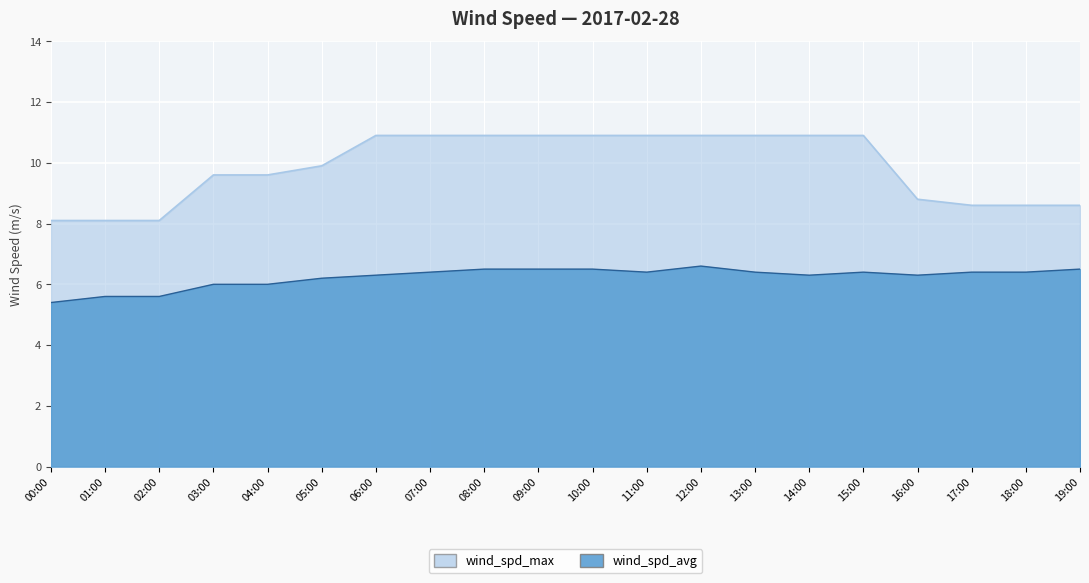

How many data points in wind_spd_max are less than 10?

10